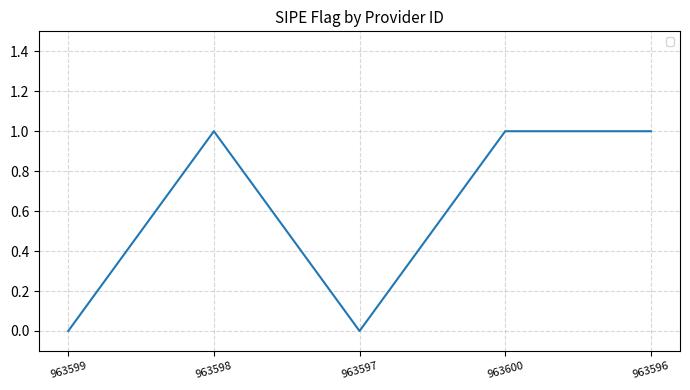

Where is the first local maximum?

963598